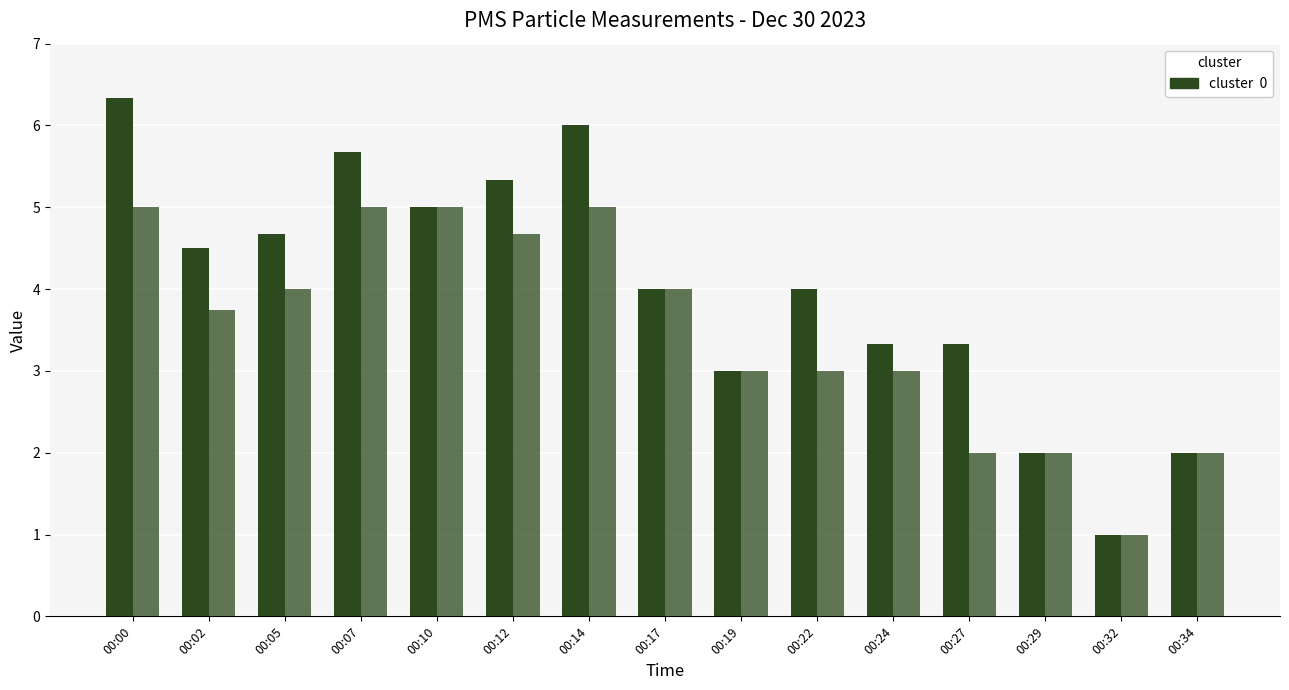

How many categories are shown in the chart?

15